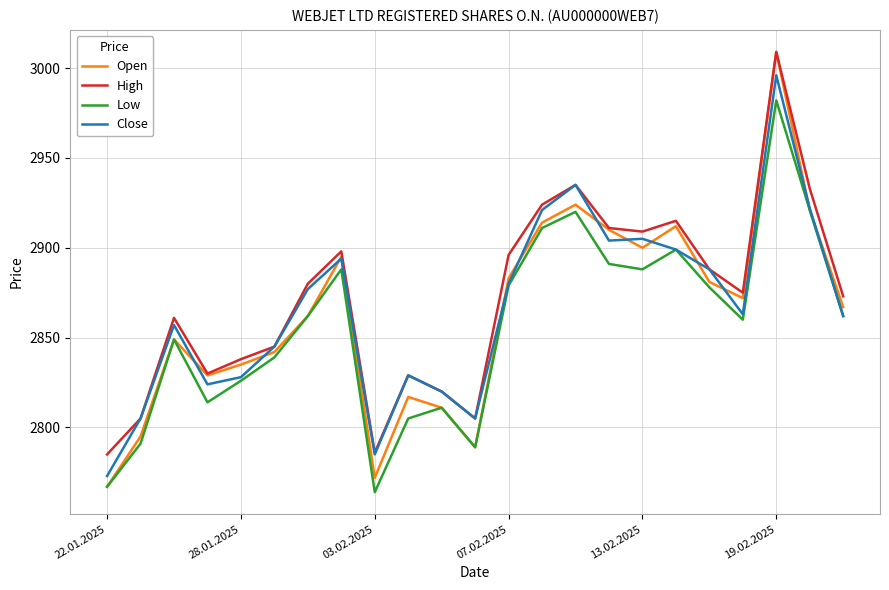

True or false: Low and High intersect in this chart.

False